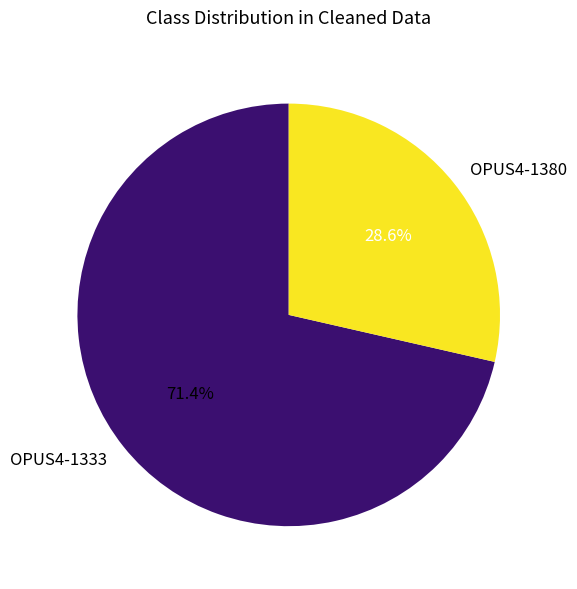

To the nearest percent, what is the difference between the OPUS4-1380 and OPUS4-1333 slice percentages?

43%